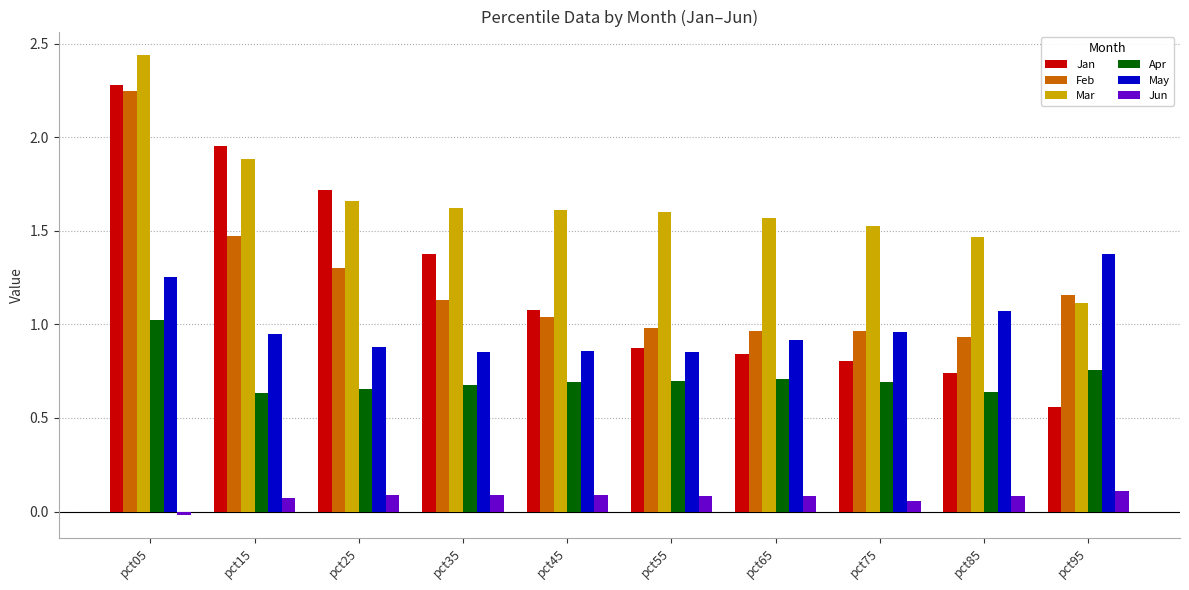

What is the total value across all series at pct65?

5.1